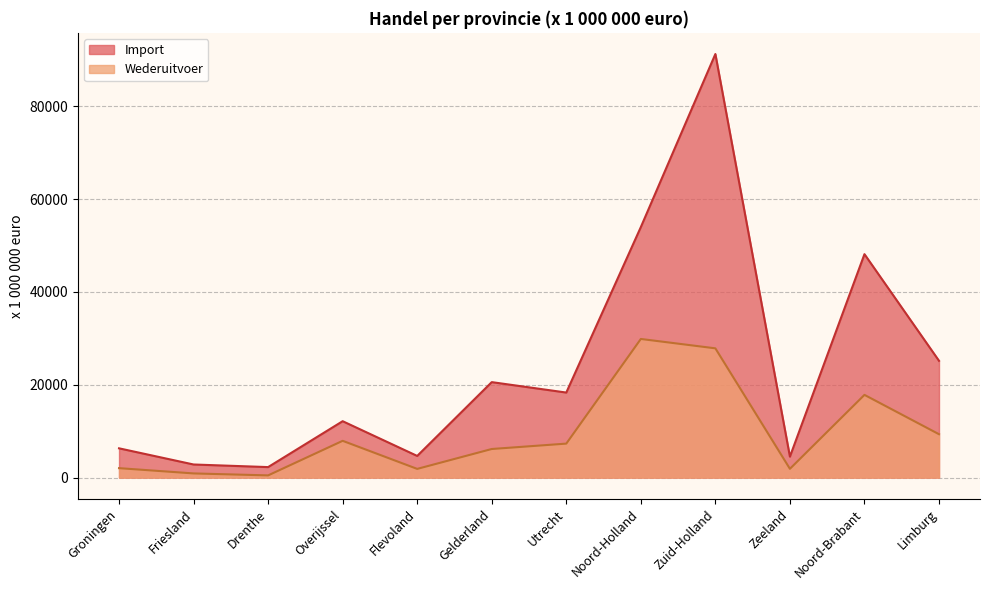

Rank the series by their average value, from lowest to highest.

Wederuitvoer, Import